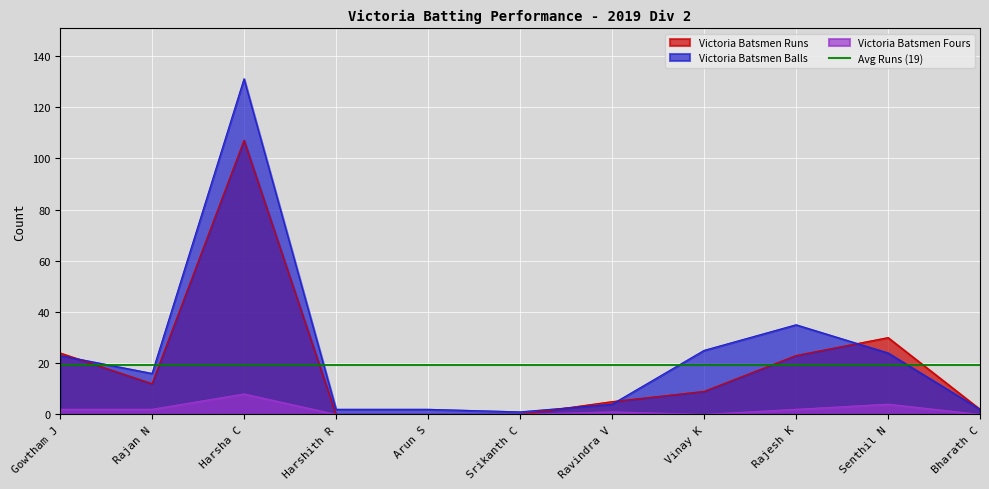

At which label is Victoria Batsmen Runs closest to 53?

Senthil N